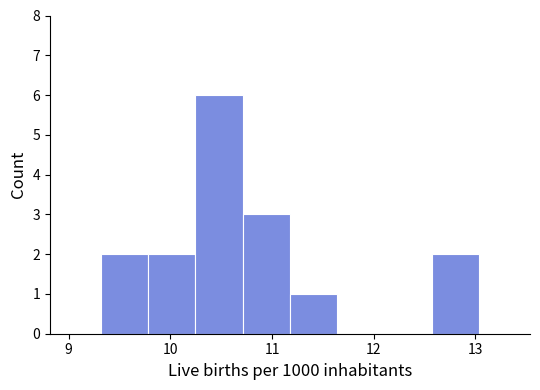

How tall is the bar that spans 9.8 to 10.2 on the x-axis? Neither the bar edges nor the heights are printed on the chart, so give them approximately, as read against the axes.

2